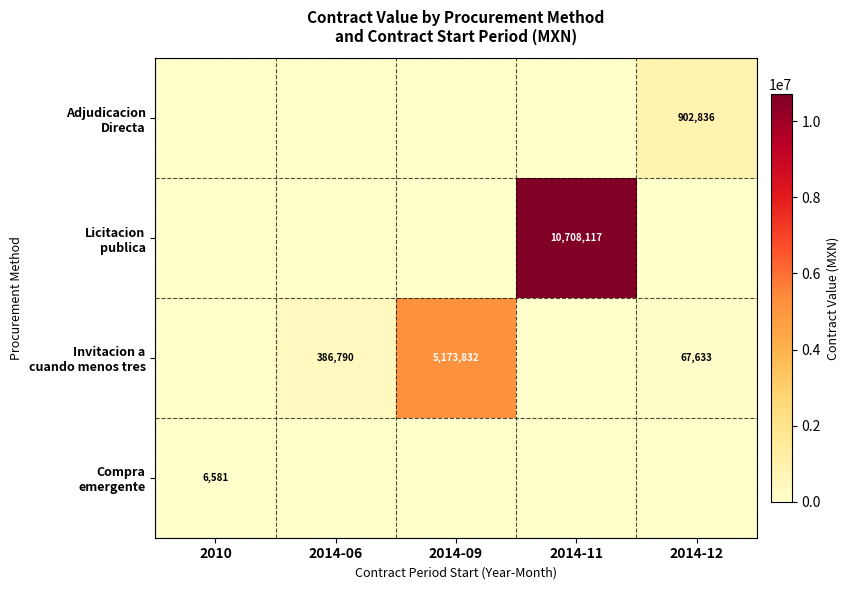

List the labels in order of Licitacion publica value, largest first.

2014-11, 2010, 2014-06, 2014-09, 2014-12